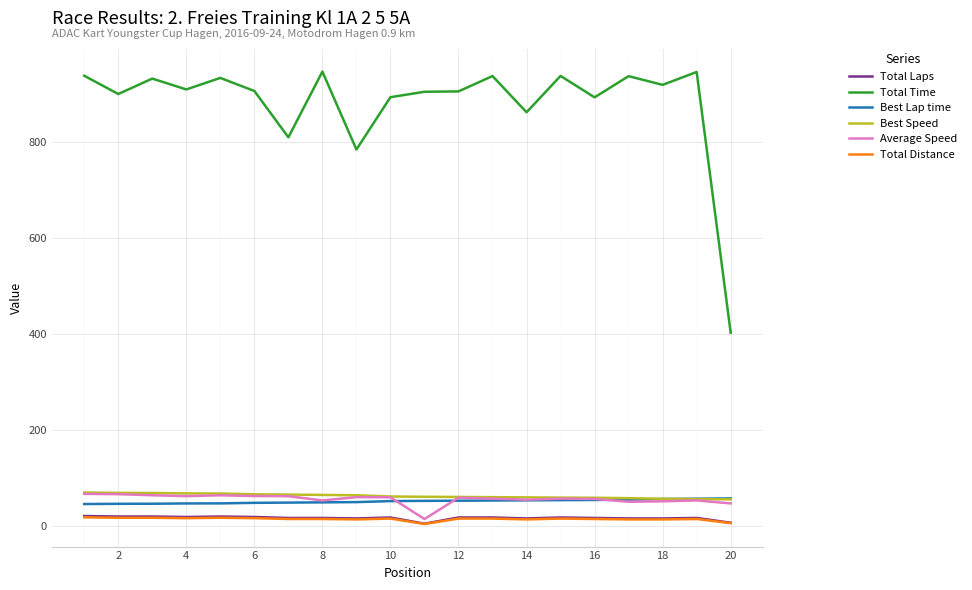

What is the difference between the maximum and minimum values in the Total Time series?

545.2